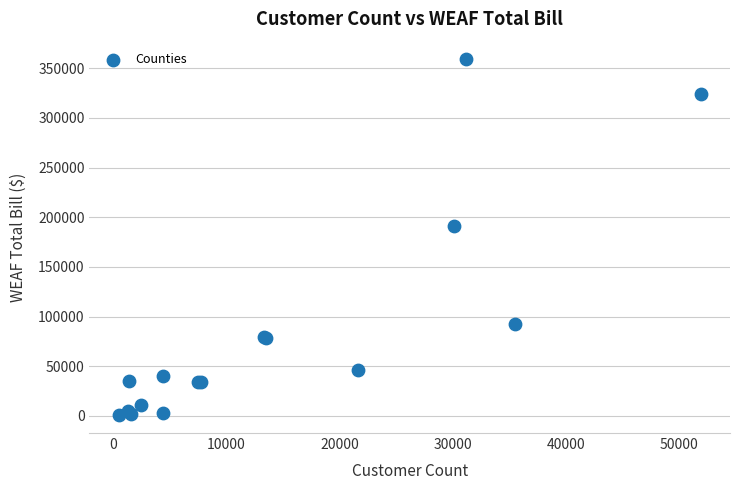

What Y value in the scatter plot is closest to 179835?

190991.2